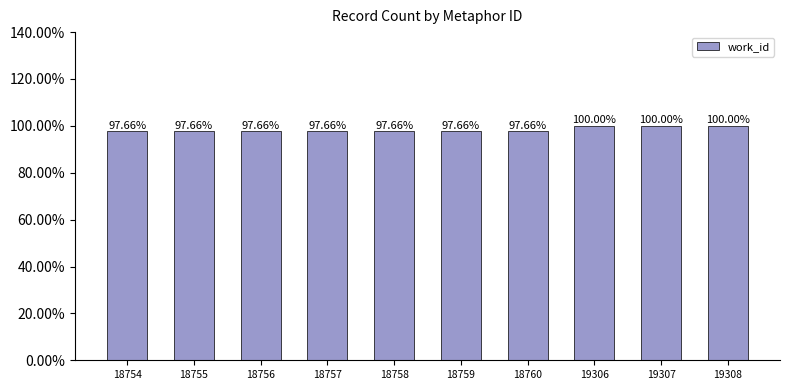

List the labels in order of value, smallest first.

18754, 18755, 18756, 18757, 18758, 18759, 18760, 19306, 19307, 19308